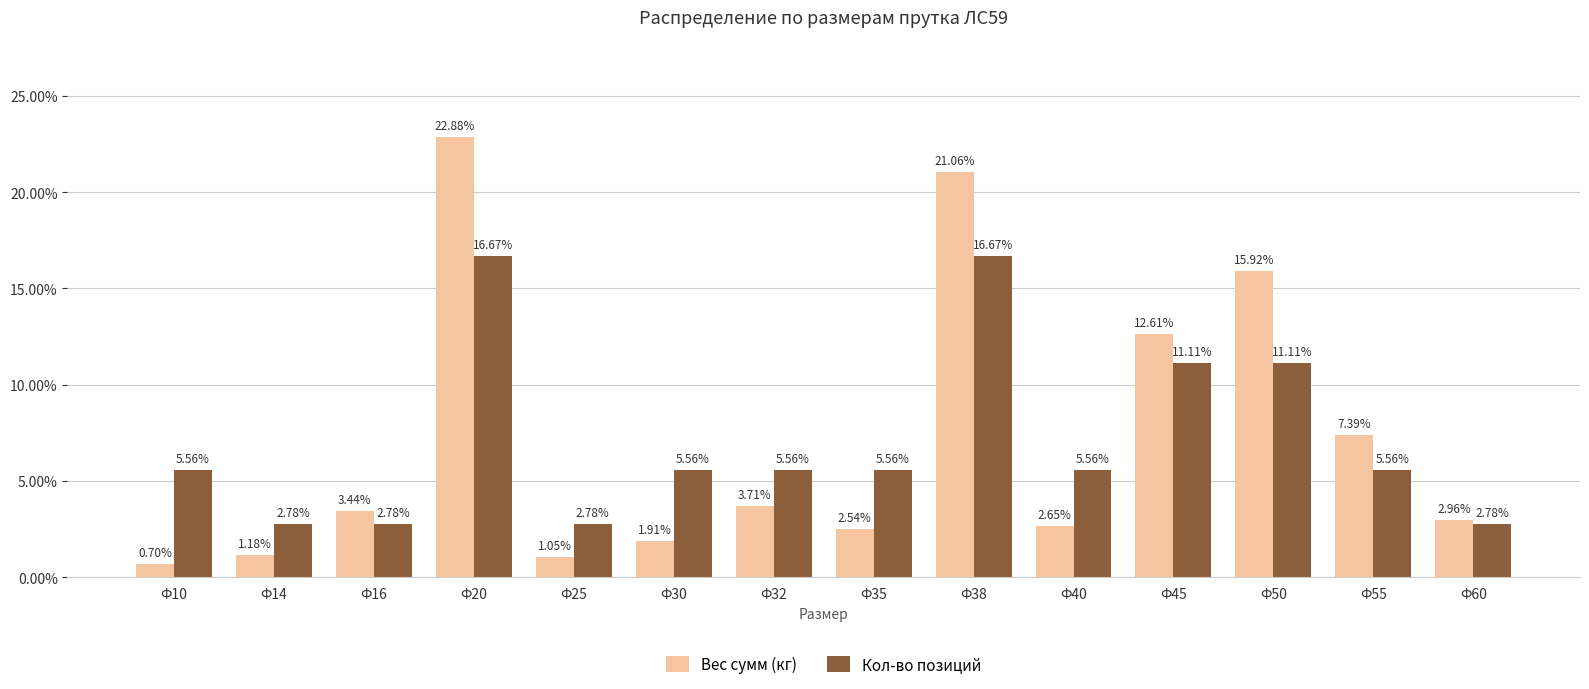

The Вес сумм (кг) series shows 15.9 at Ф50. True or false?

True